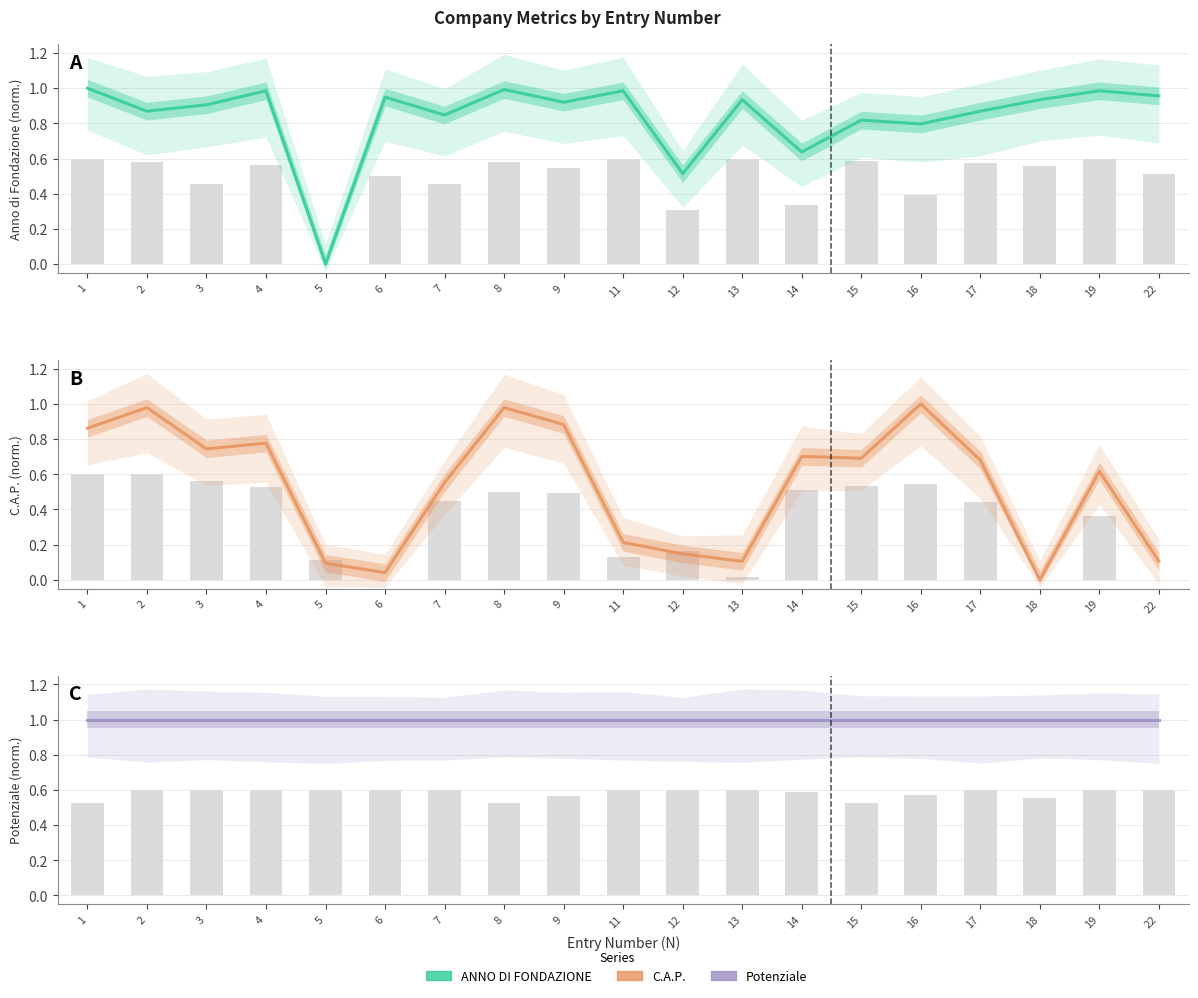

Reading left to right, extract all data points from this chart.

ANNO DI FONDAZIONE: 1.0	0.9	0.9	1.0	0.0	0.9	0.8	1.0	0.9	1.0	0.5	0.9	0.6	0.8	0.8	0.9	0.9	1.0	1.0
C.A.P.: 0.9	1.0	0.7	0.8	0.1	0.0	0.6	1.0	0.9	0.2	0.1	0.1	0.7	0.7	1.0	0.7	0.0	0.6	0.1
potenziale: 1.0	1.0	1.0	1.0	1.0	1.0	1.0	1.0	1.0	1.0	1.0	1.0	1.0	1.0	1.0	1.0	1.0	1.0	1.0